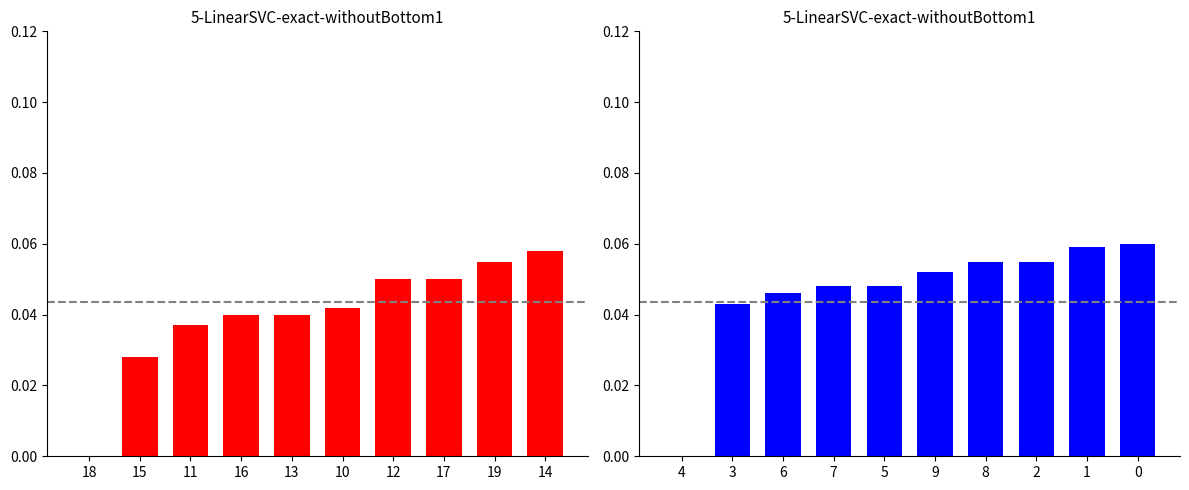

Which category has the lowest value across all series?

18